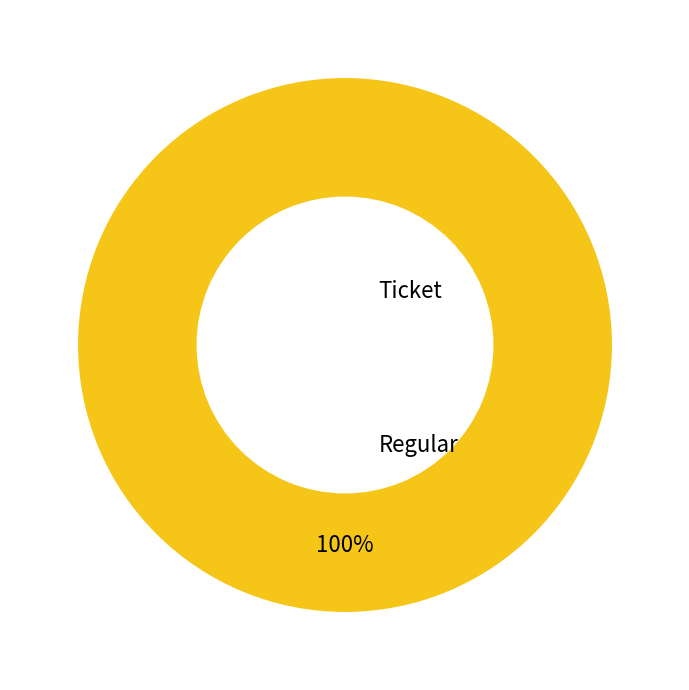

How many segments does this pie chart have?

2